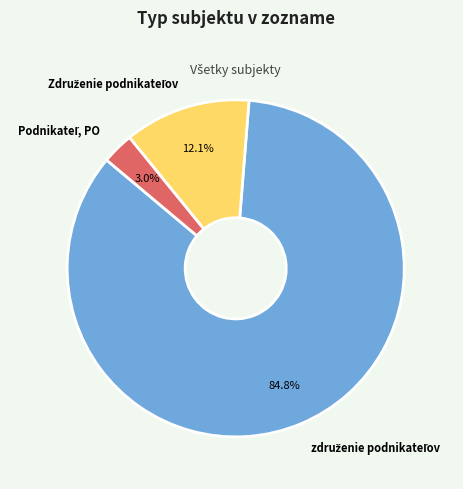

Is there any slice that represents more than half of the pie?

Yes